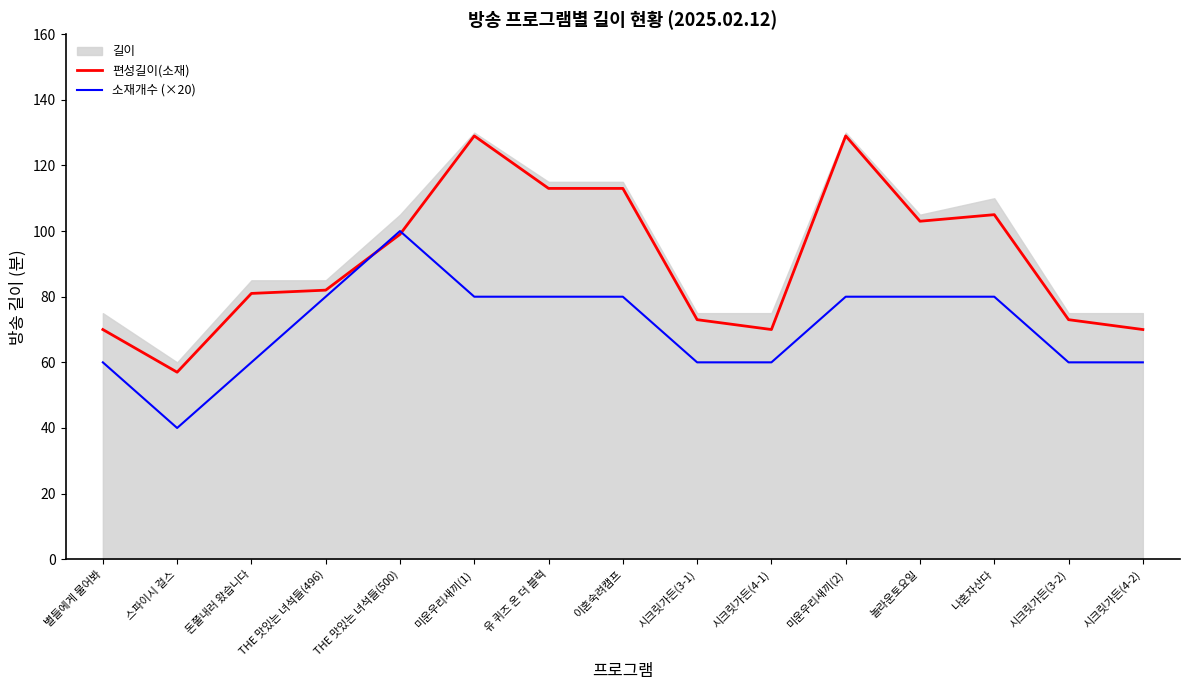

Is the value of 소재개수 (×20) at 시크릿가든(4-1) greater than the value of 편성길이(소재) at THE 맛있는 녀석들(496)?

No